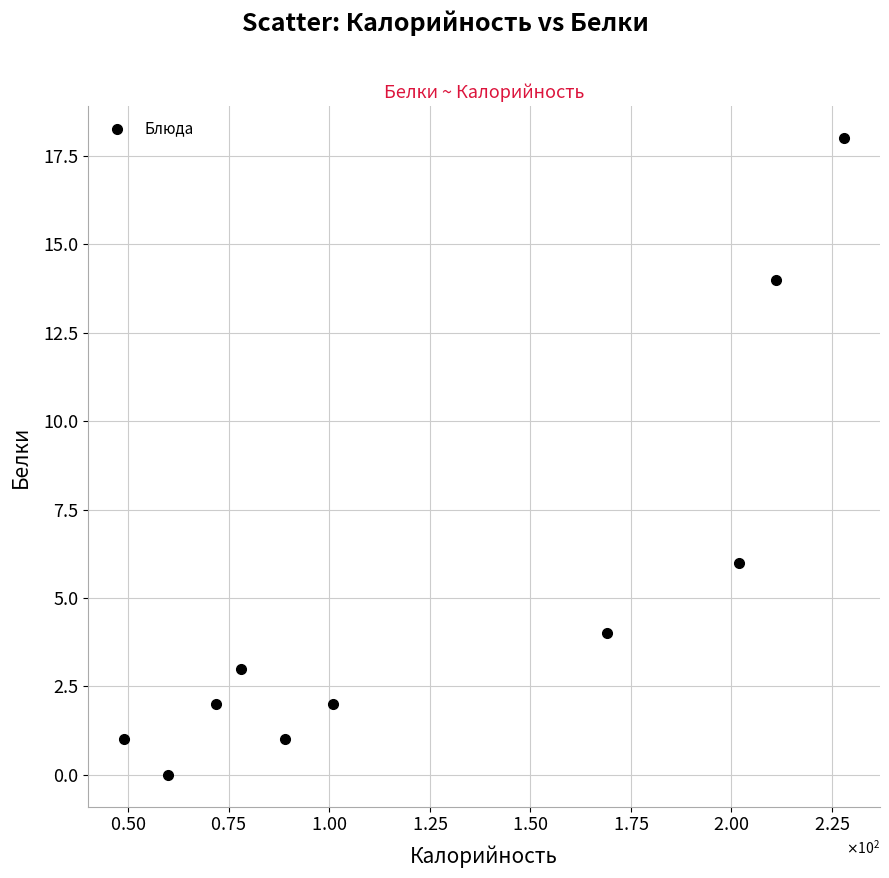

What is the average X value?

126